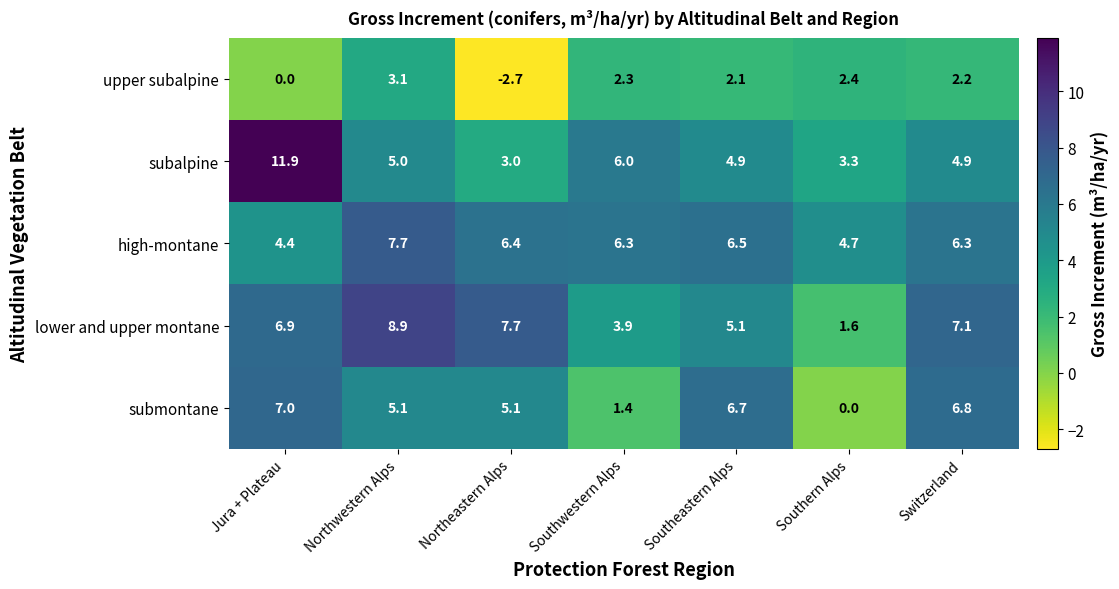

At which category does the chart reach its peak across all series?

Jura + Plateau